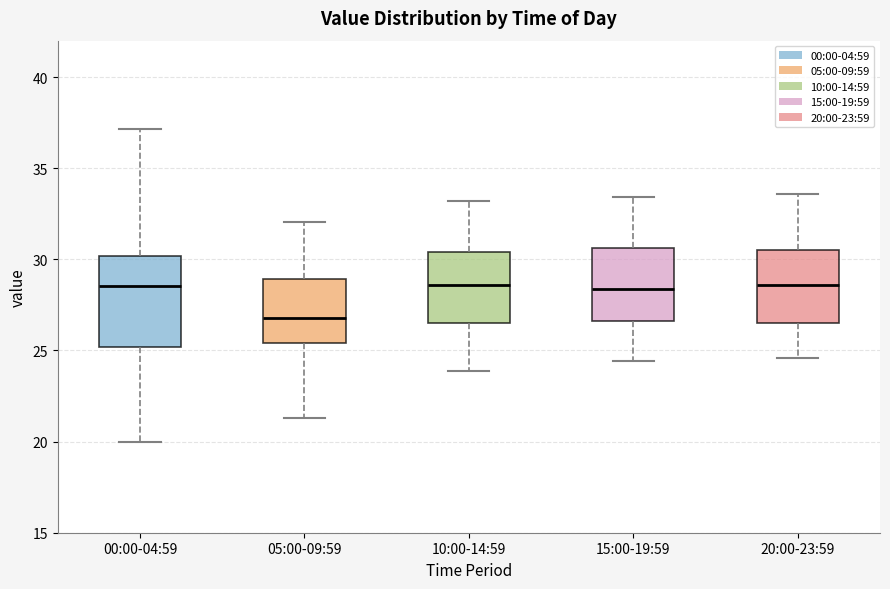

Reading left to right, transcribe this box plot: for each box, give where its median line is, the range the box spans, and where its two whiskers end, as read against the y-axis. The values are not printed on the chart, so give them approximately, as read against the axis.

00:00-04:59: median 28.5, box 25.0 to 30.0, whiskers 20.0 to 37.0
05:00-09:59: median 27.0, box 25.5 to 29.0, whiskers 21.5 to 32.0
10:00-14:59: median 28.5, box 26.5 to 30.5, whiskers 24.0 to 33.0
15:00-19:59: median 28.5, box 26.5 to 30.5, whiskers 24.5 to 33.5
20:00-23:59: median 28.5, box 26.5 to 30.5, whiskers 24.5 to 33.5